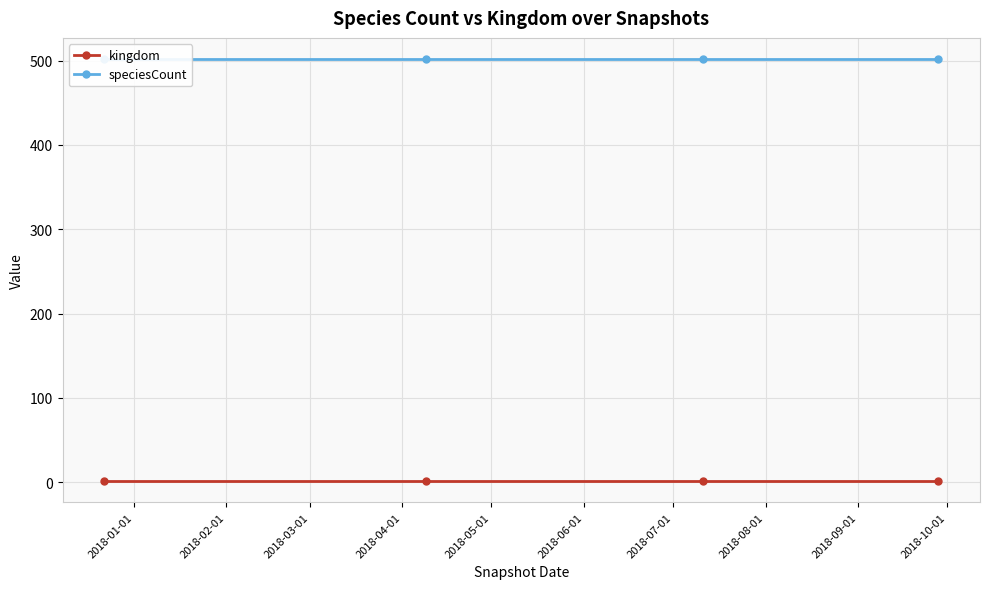

Which has a higher value, 2018-02-01 or 2018-04-01?

2018-02-01